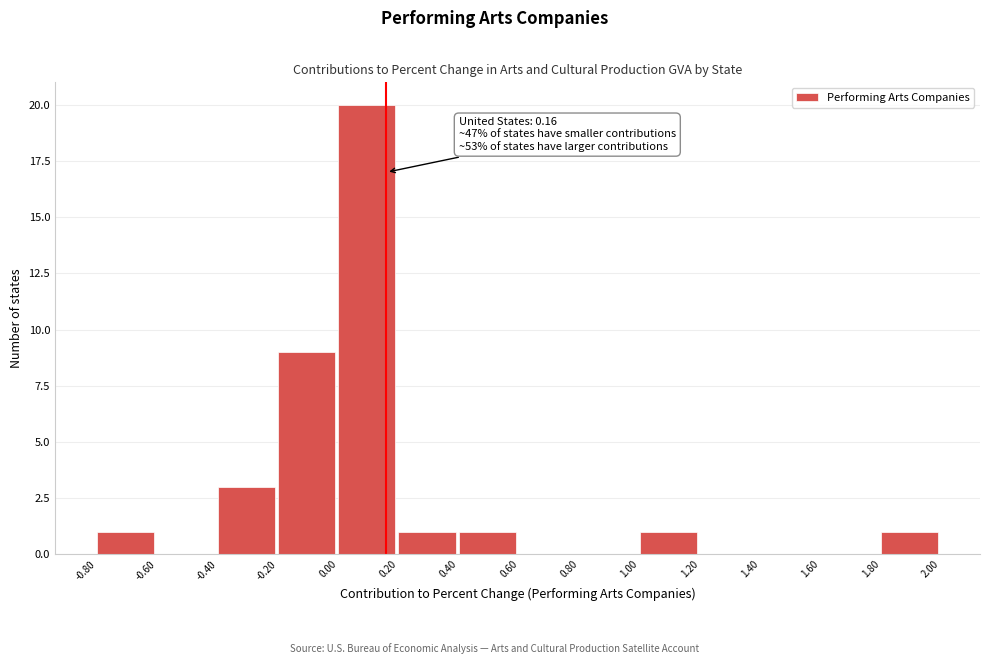

Which range on the x-axis has the tallest bar?

0.00 to 0.20